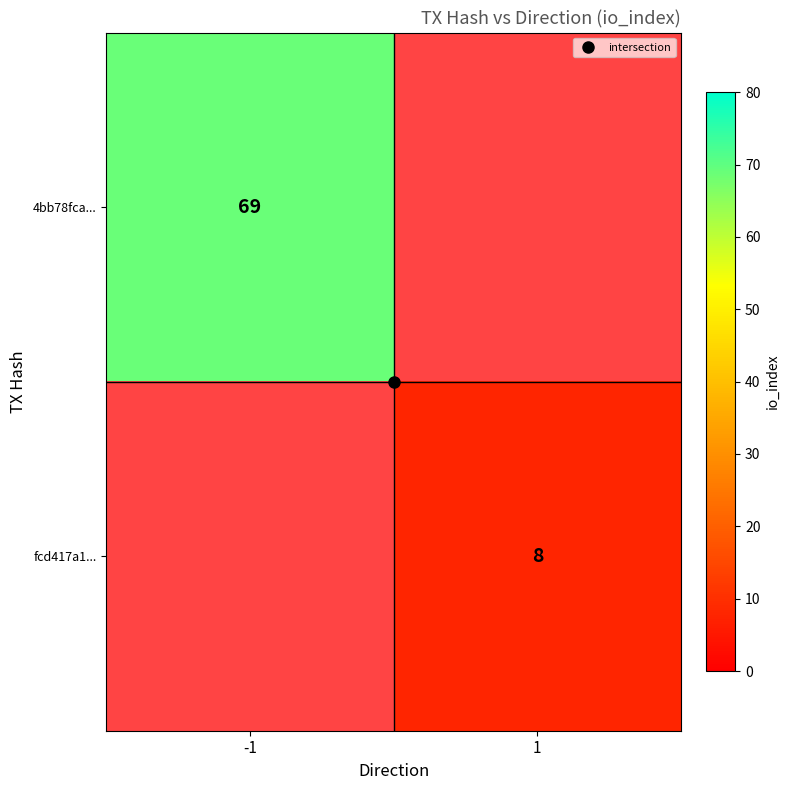

Which has a higher value, -1 or 1?

1